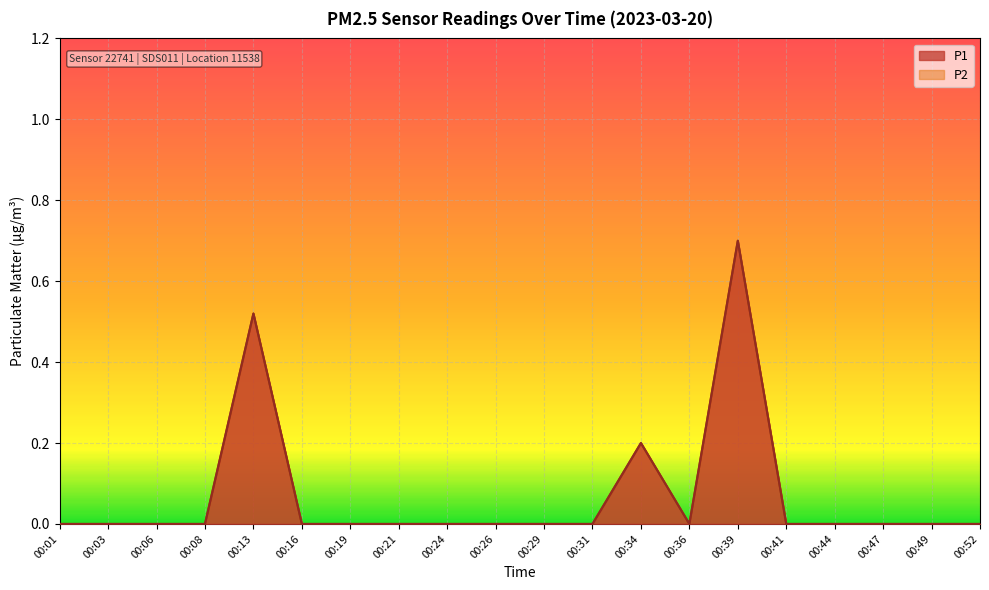

Reading right to left, extract all data points from this chart.

P1: 0.0	0.0	0.0	0.0	0.0	0.7	0.0	0.2	0.0	0.0	0.0	0.0	0.0	0.0	0.0	0.5	0.0	0.0	0.0	0.0
P2: 0.0	0.0	0.0	0.0	0.0	0.7	0.0	0.2	0.0	0.0	0.0	0.0	0.0	0.0	0.0	0.5	0.0	0.0	0.0	0.0